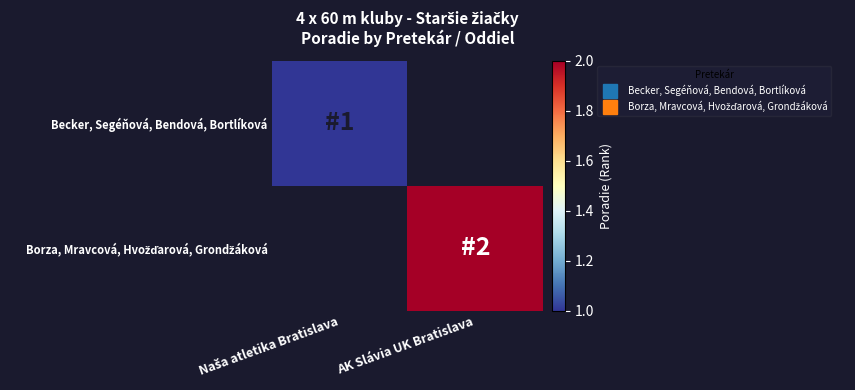

List the series in order of their overall mean, lowest first.

Becker, Segéňová, Bendová, Bortlíková, Borza, Mravcová, Hvožďarová, Grondžáková